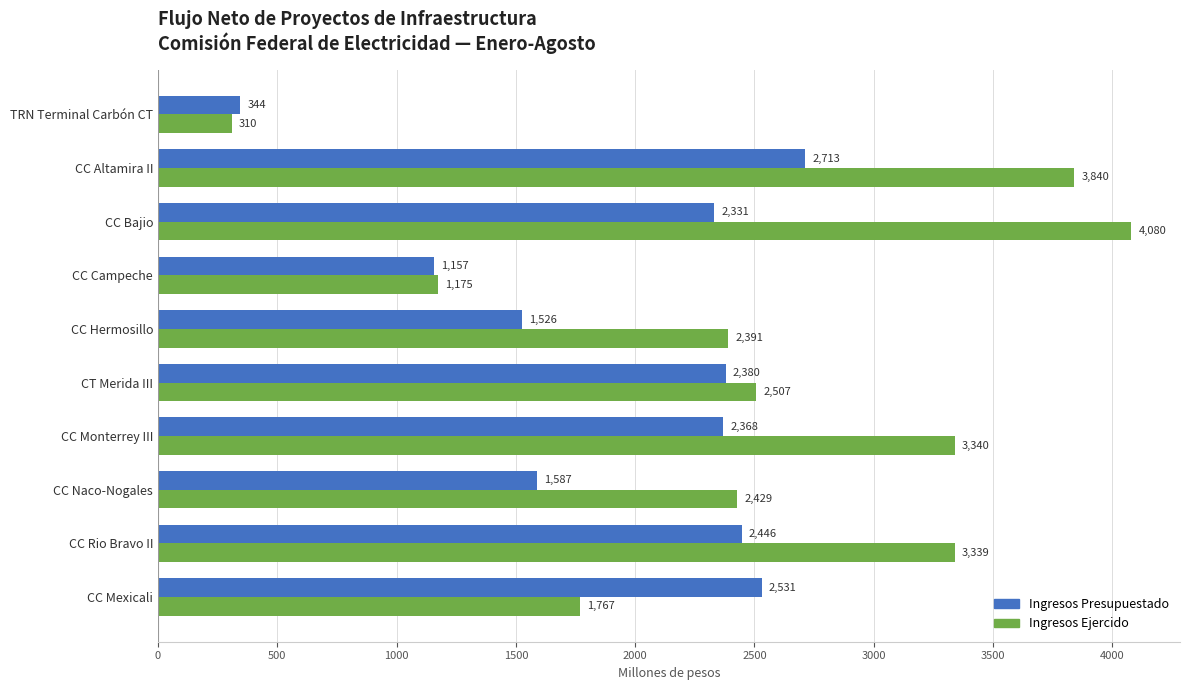

The value of Ingresos Presupuestado at CC Hermosillo is 1526.2. True or false?

True